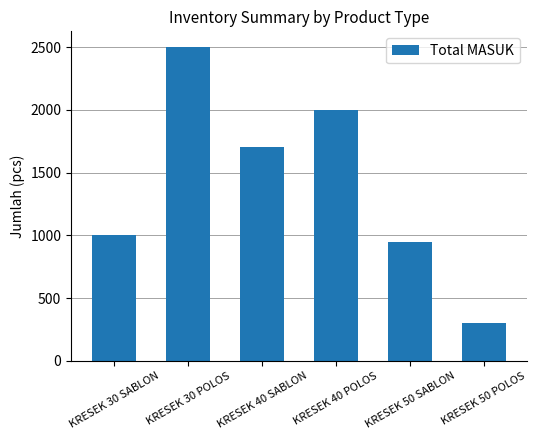

Does the chart contain stacked bars?

No